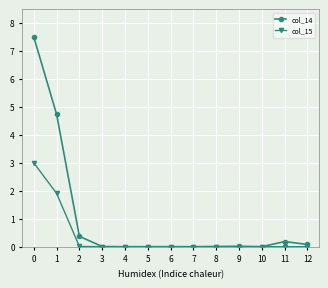

What is the spread (max minus min) of values at 1?

2.8